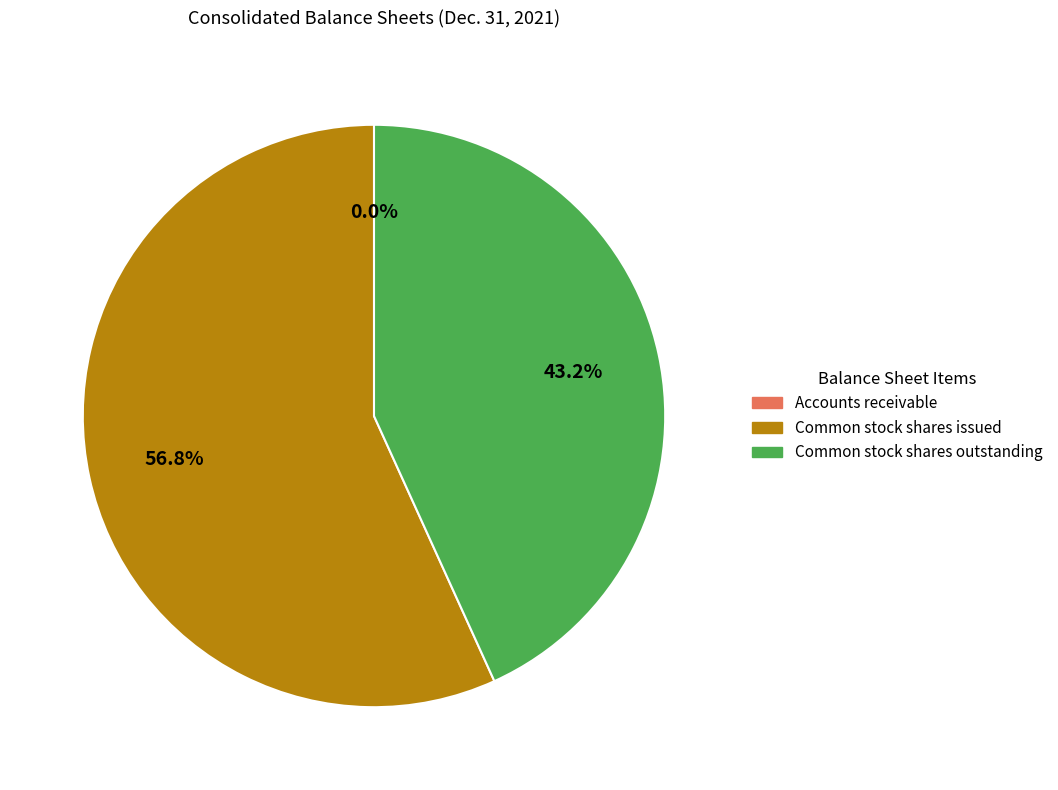

Approximately how many times larger is the value at Common stock shares outstanding compared to Common stock shares issued?

0.8